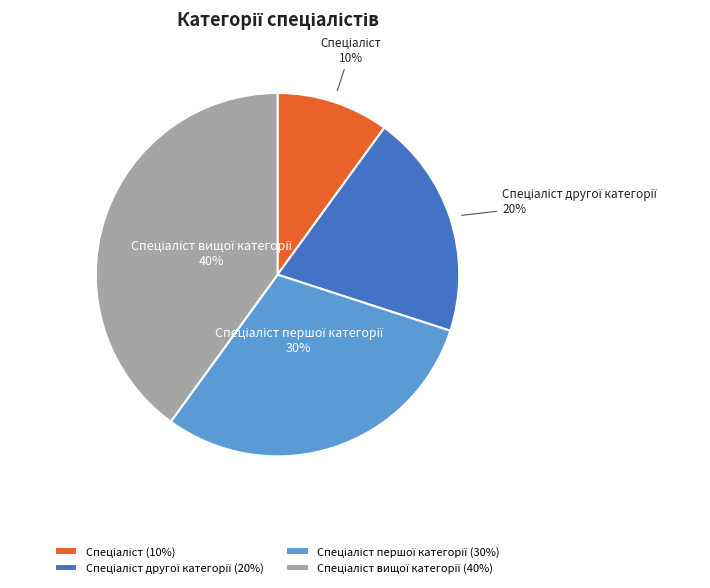

Is there a majority slice in this chart?

No